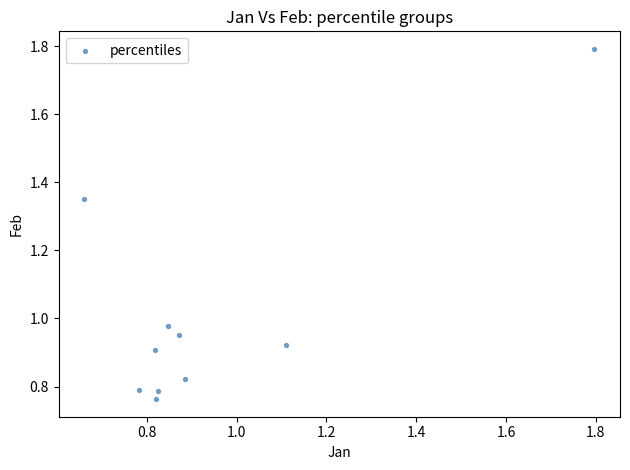

What is the range of X values (max minus min)?

1.1